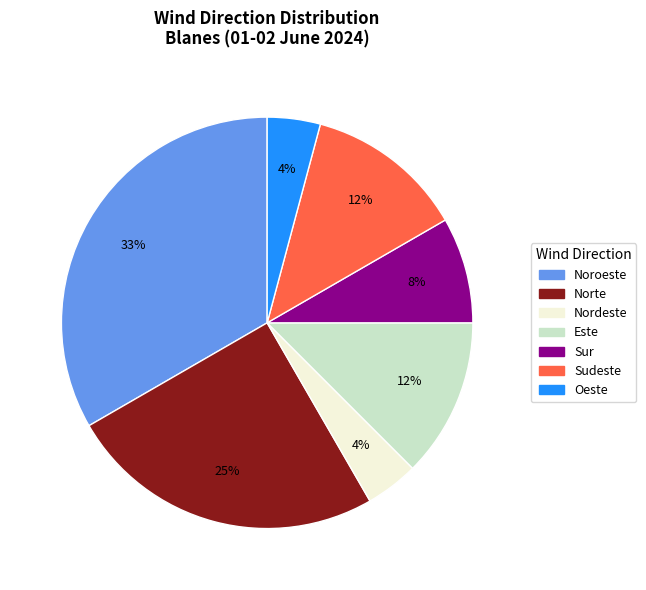

Is there a majority slice in this chart?

No